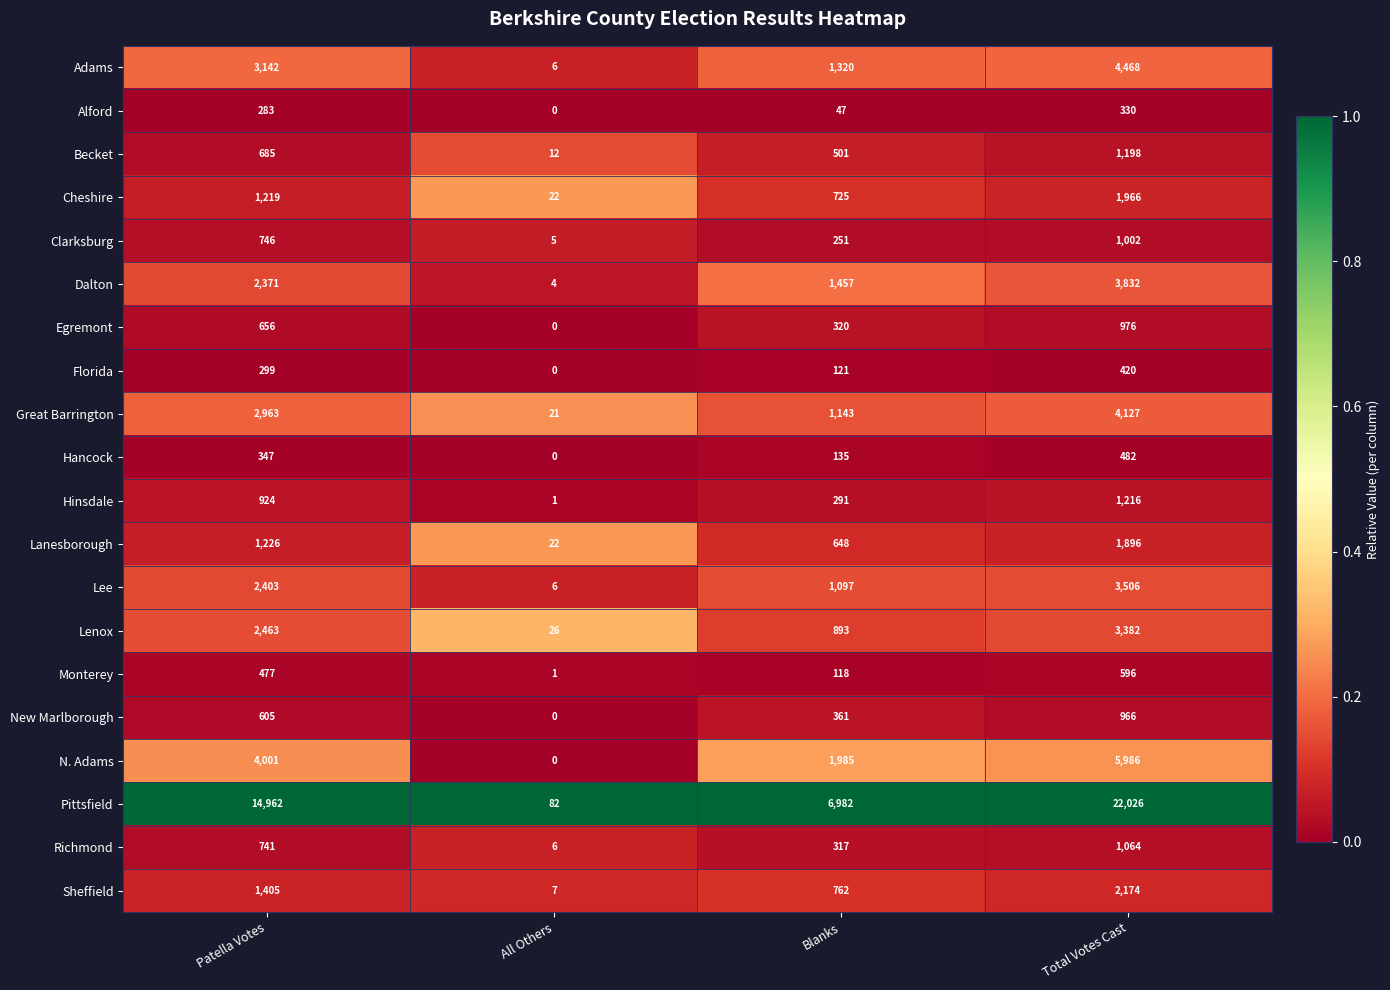

Which label corresponds to the smallest value in the chart?

All Others